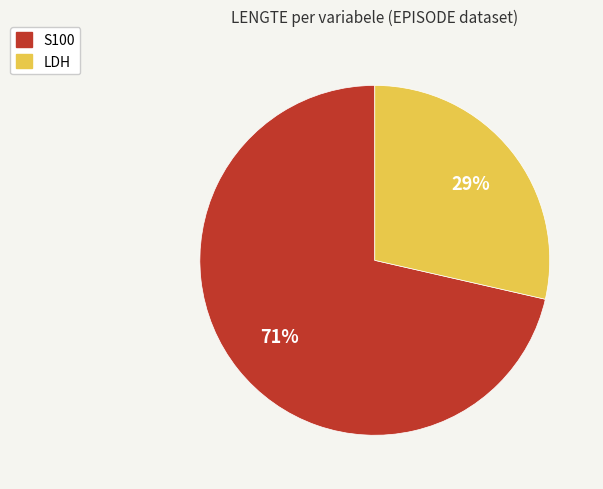

To the nearest percent, what is the average slice percentage?

50%